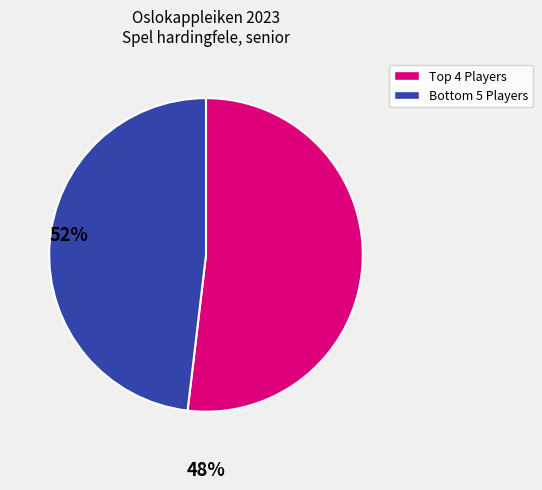

Does any single category account for the majority?

Yes